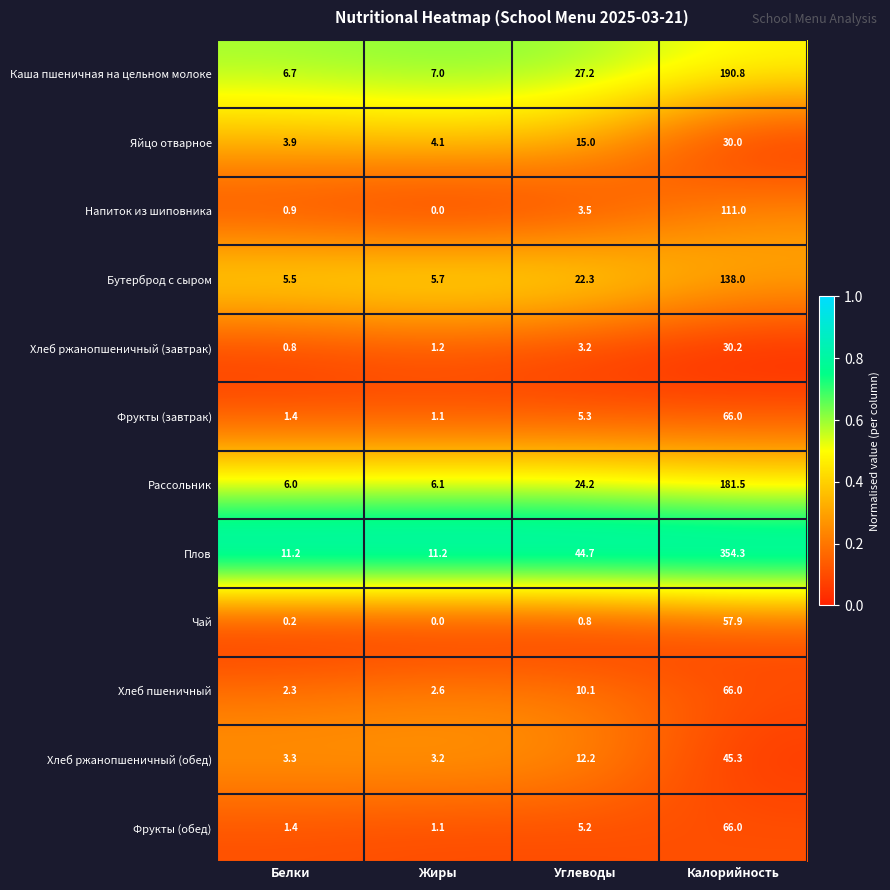

At which label does Чай reach its minimum?

Жиры